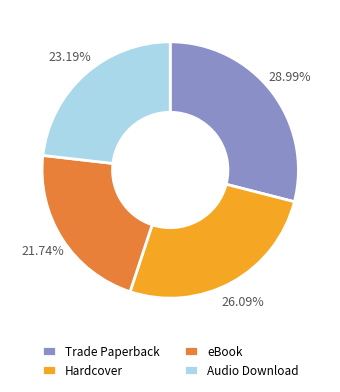

Rank the categories by value from highest to lowest.

Trade Paperback, Hardcover, Audio Download, eBook